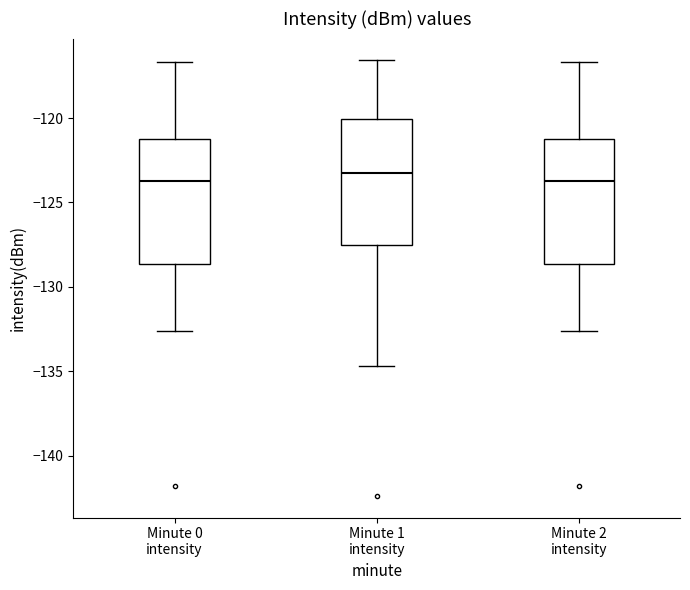

Reading left to right, transcribe this box plot: for each box, give where its median line is, the range the box spans, and where its two whiskers end, as read against the y-axis. The values are not printed on the chart, so give them approximately, as read against the axis.

Minute 0 intensity: median -123.5, box -128.5 to -121.5, whiskers -132.5 to -116.5
Minute 1 intensity: median -123.5, box -127.5 to -120.0, whiskers -134.5 to -116.5
Minute 2 intensity: median -123.5, box -128.5 to -121.5, whiskers -132.5 to -116.5